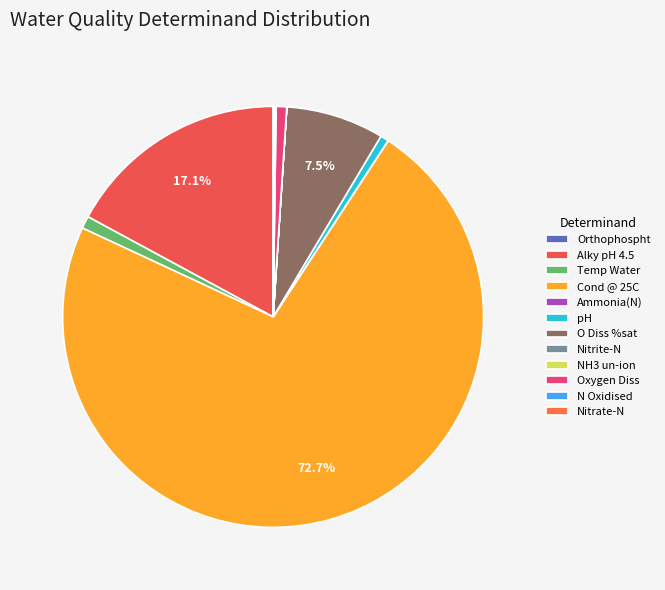

Count the number of slices in the pie.

12